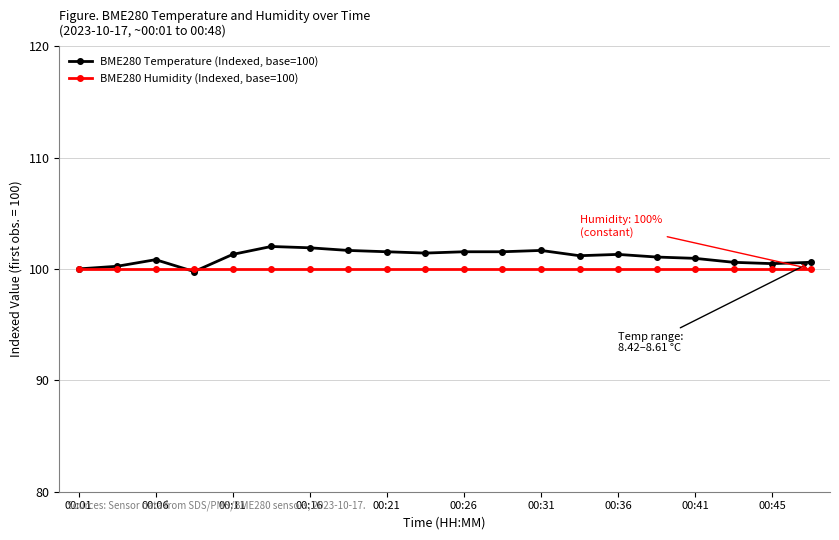

What is the minimum value shown in the chart?

99.8